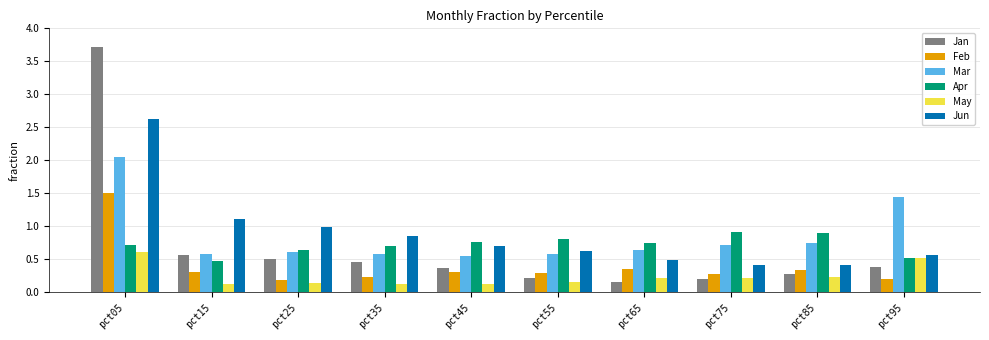

Does the chart contain any negative values?

No